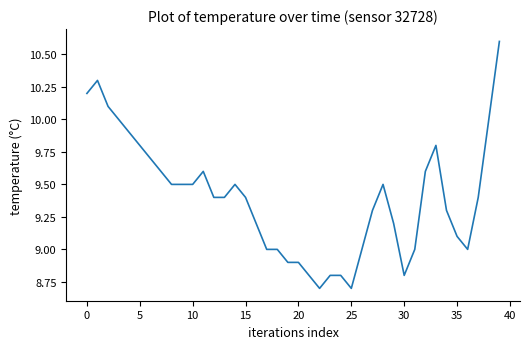

What is the difference between the maximum and minimum values?

1.9